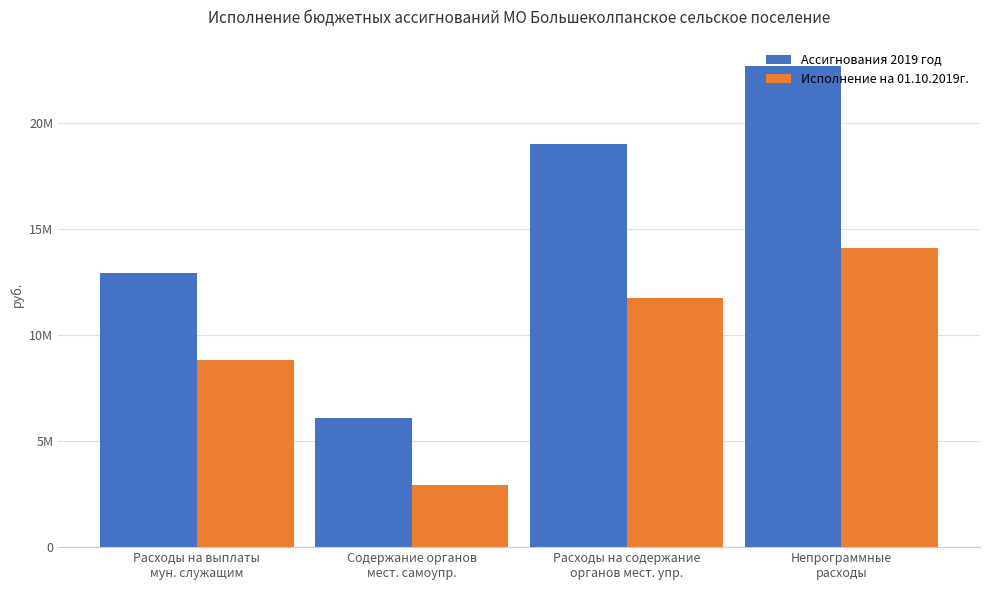

What are all the series names shown in the legend?

Ассигнования 2019 год, Исполнение на 01.10.2019г.